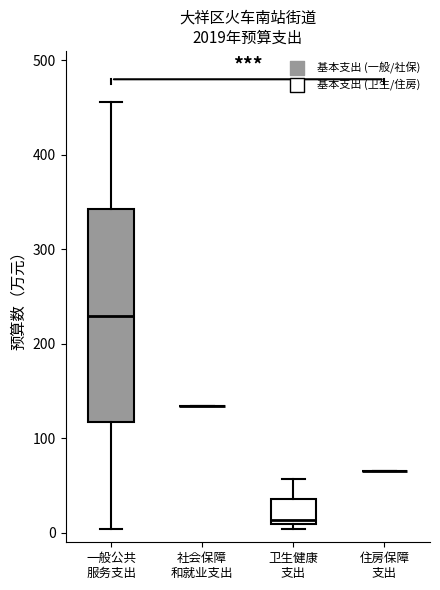

Reading left to right, read every box against the y-axis: the position of its median line, the range the box covers, and the ends of its whiskers. The values are not printed on the chart, so give them approximately, as read against the axis.

一般公共 服务支出: median 230, box 120 to 340, whiskers 0 to 460
社会保障 和就业支出: box collapsed to a line at 130, whiskers 130 to 130
卫生健康 支出: median 10 (just above the box's lower edge), box 10 to 40, whiskers 0 to 60
住房保障 支出: box collapsed to a line at 70, whiskers 70 to 70